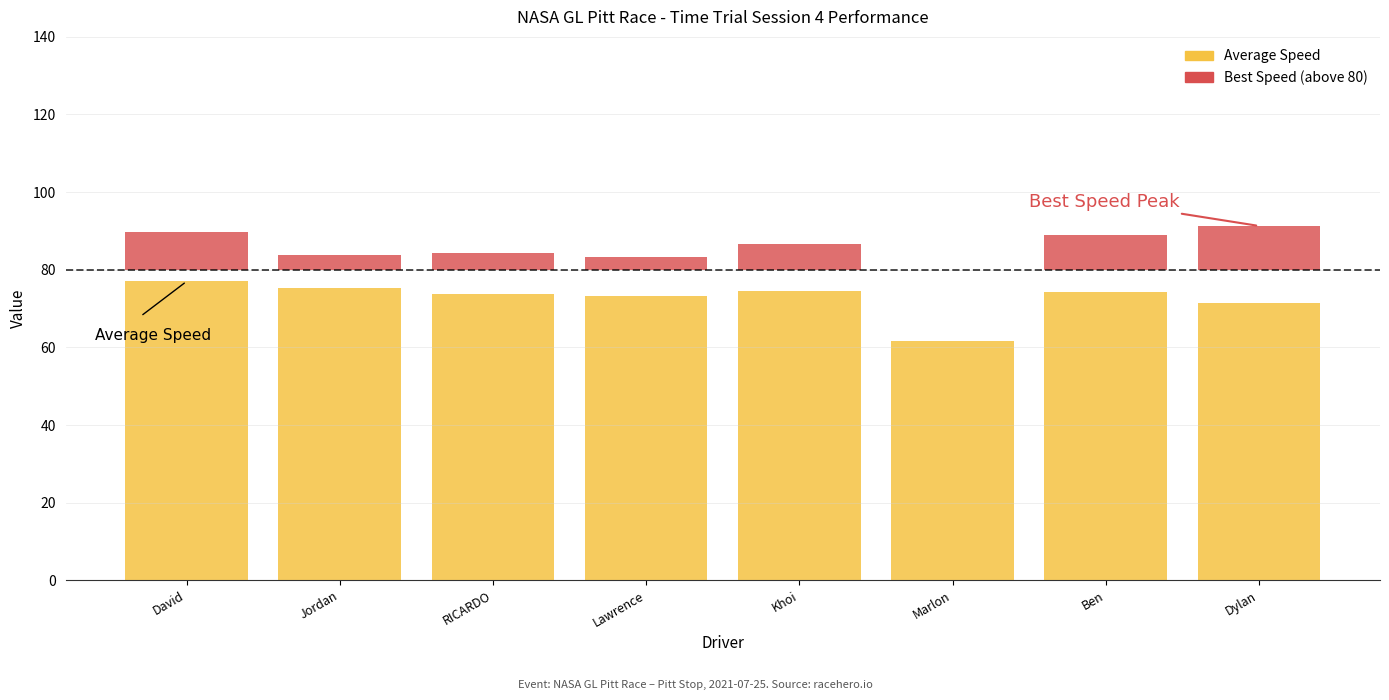

Are the bars horizontal?

No